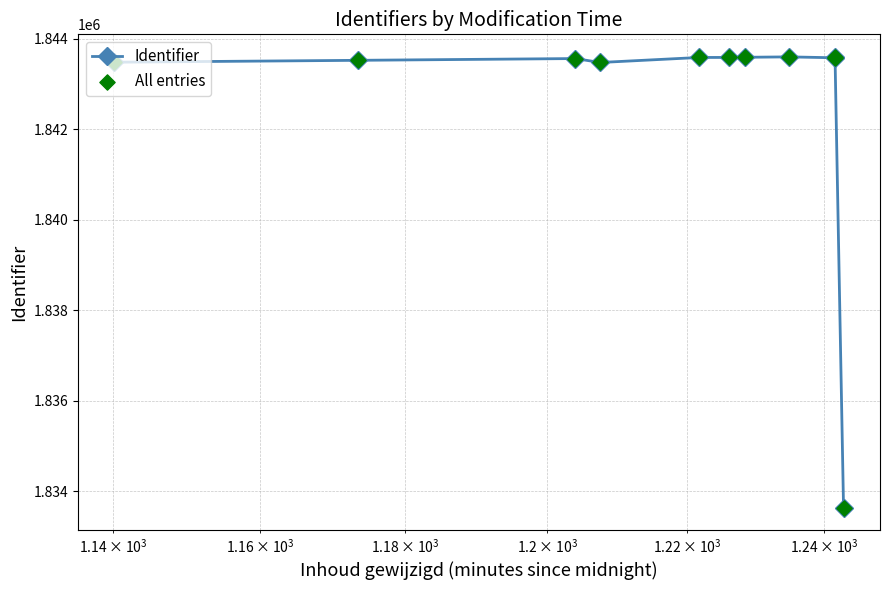

Which series has the largest total across all categories?

Identifier